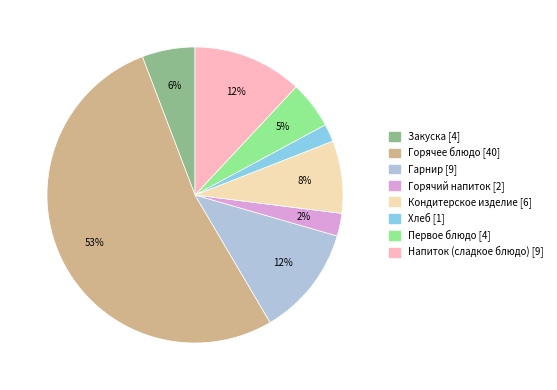

What percentage is the Закуска slice, to the nearest percent?

6%